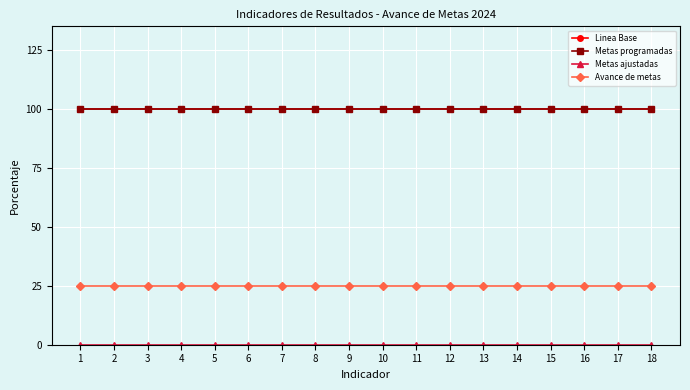

True or false: Linea Base and Avance de metas intersect in this chart.

False